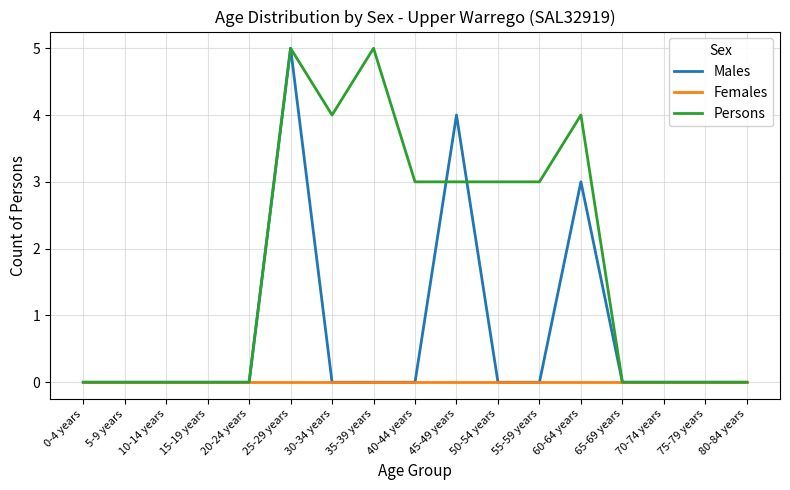

What is the difference between the Persons values at 50-54 years and 15-19 years?

3